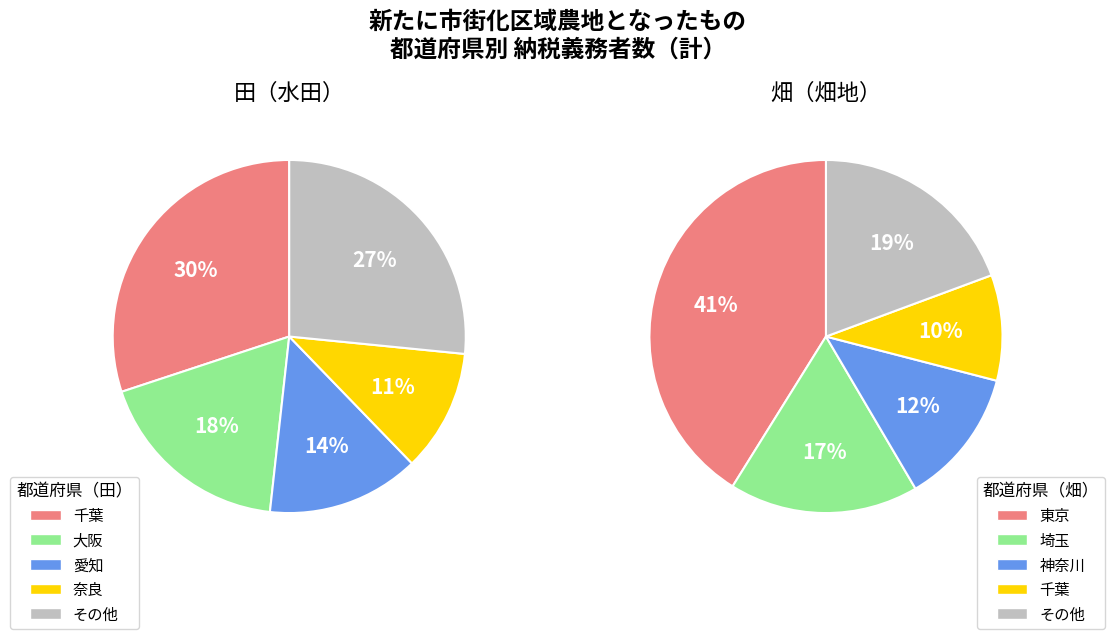

To the nearest percent, what portion does 大阪 represent?

18%